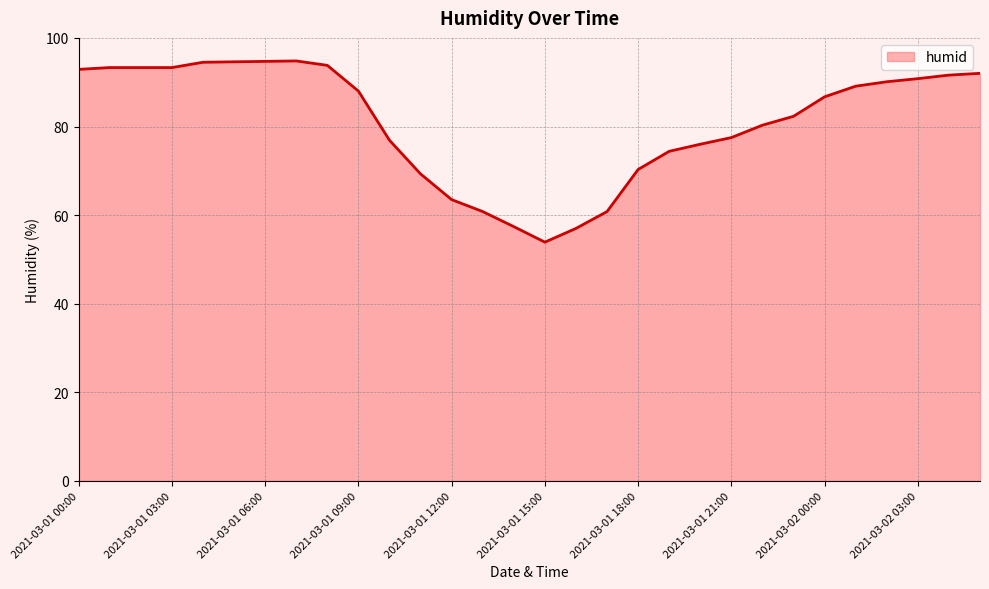

What is the maximum value shown in the chart?

94.8